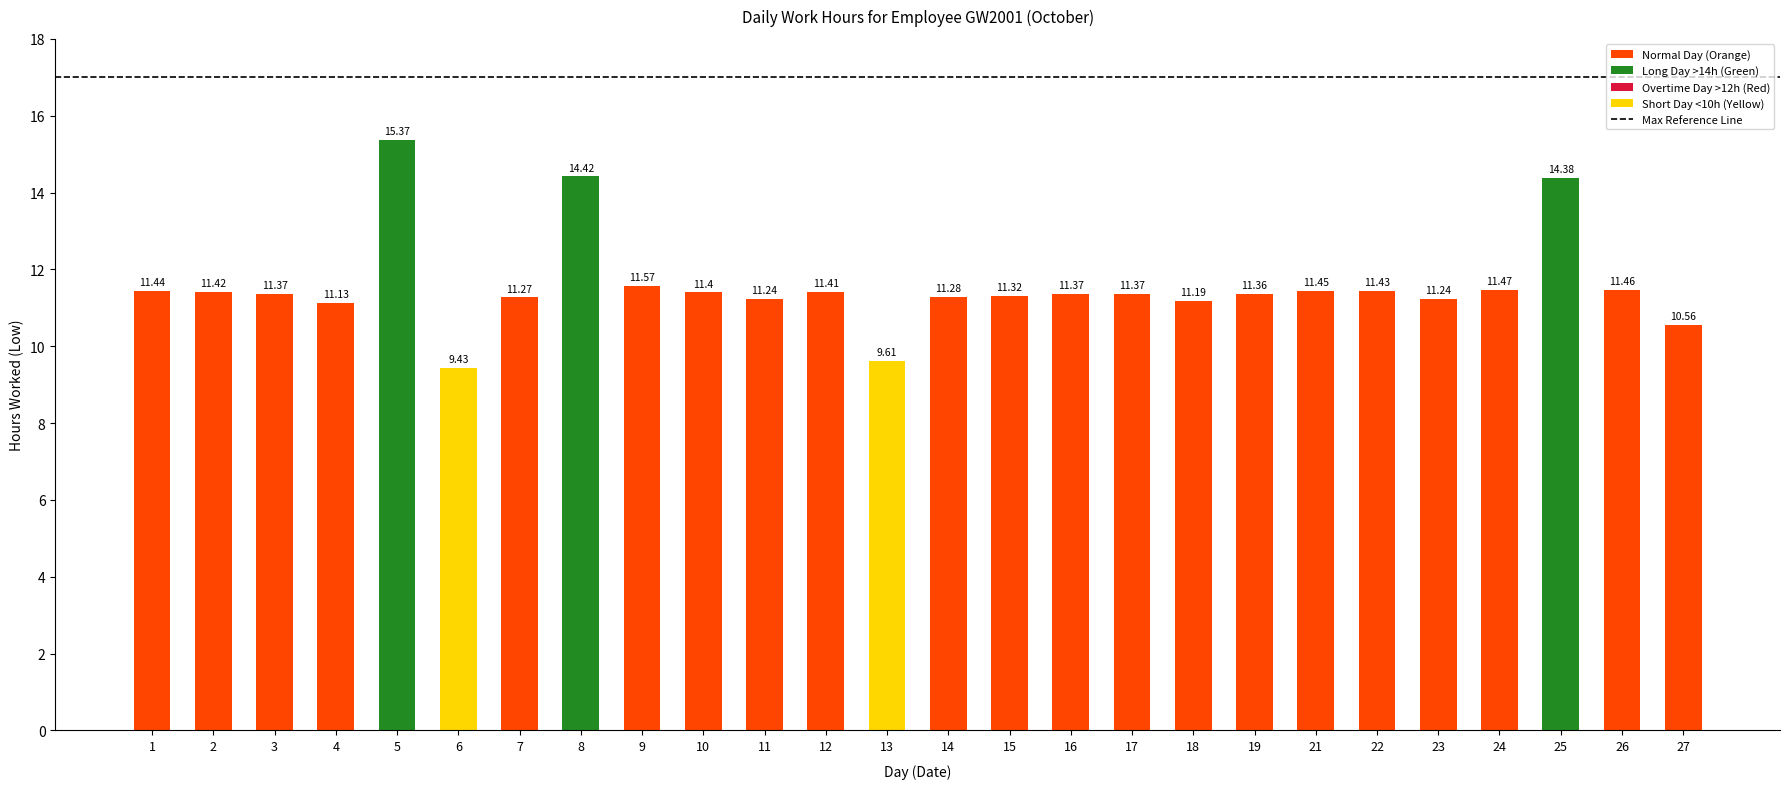

True or false: the data shows 11.2 at 23.

True